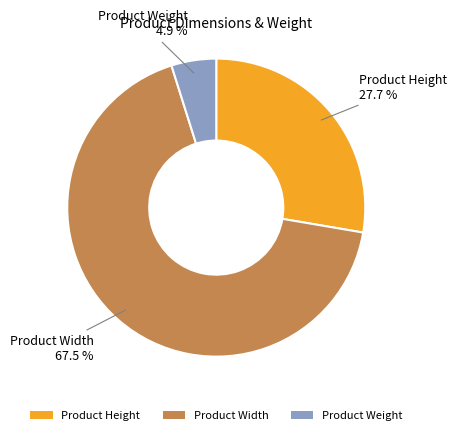

How many slices are in this pie chart?

3